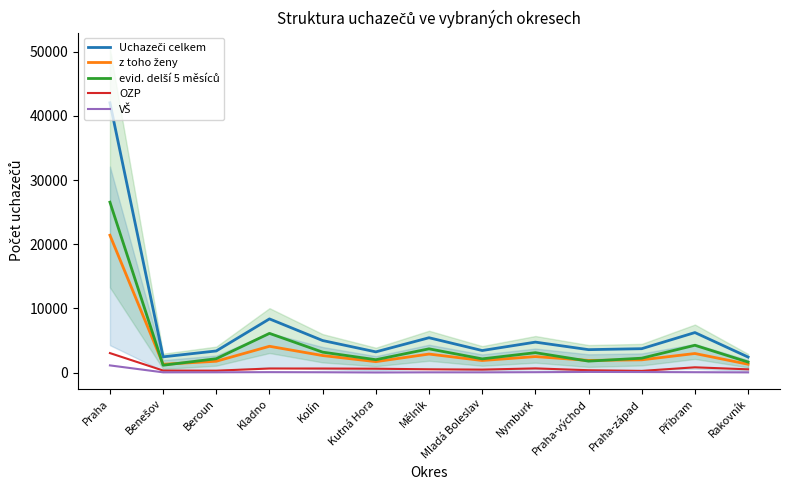

True or false: OZP and Uchazeči celkem intersect in this chart.

False